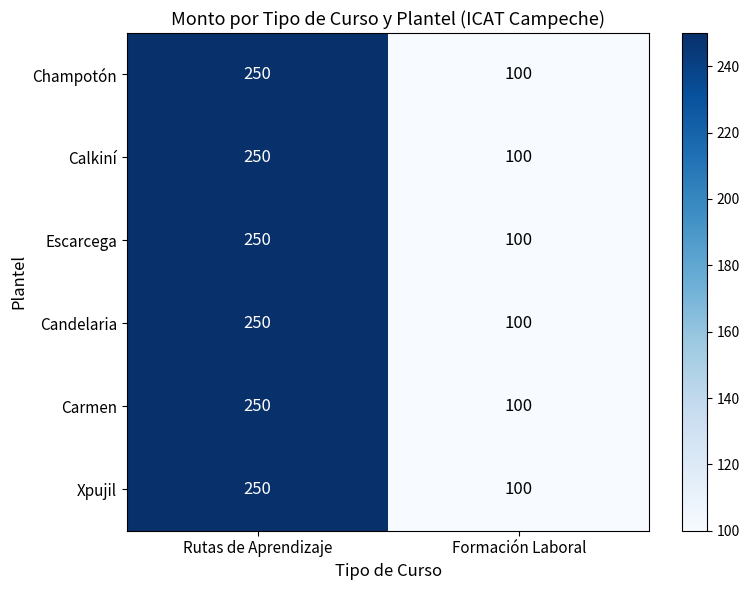

List the labels in order of Carmen value, largest first.

Rutas de Aprendizaje, Formación Laboral